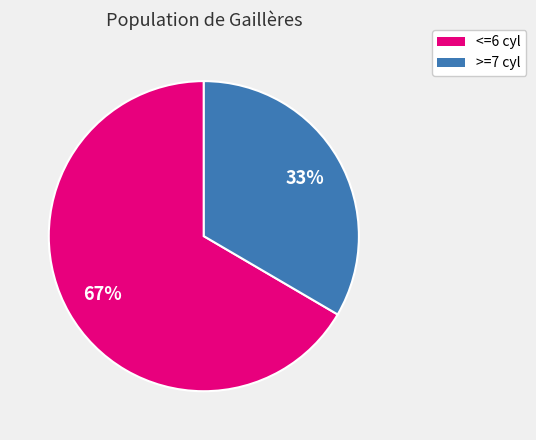

To the nearest percent, what is the average slice percentage?

50%